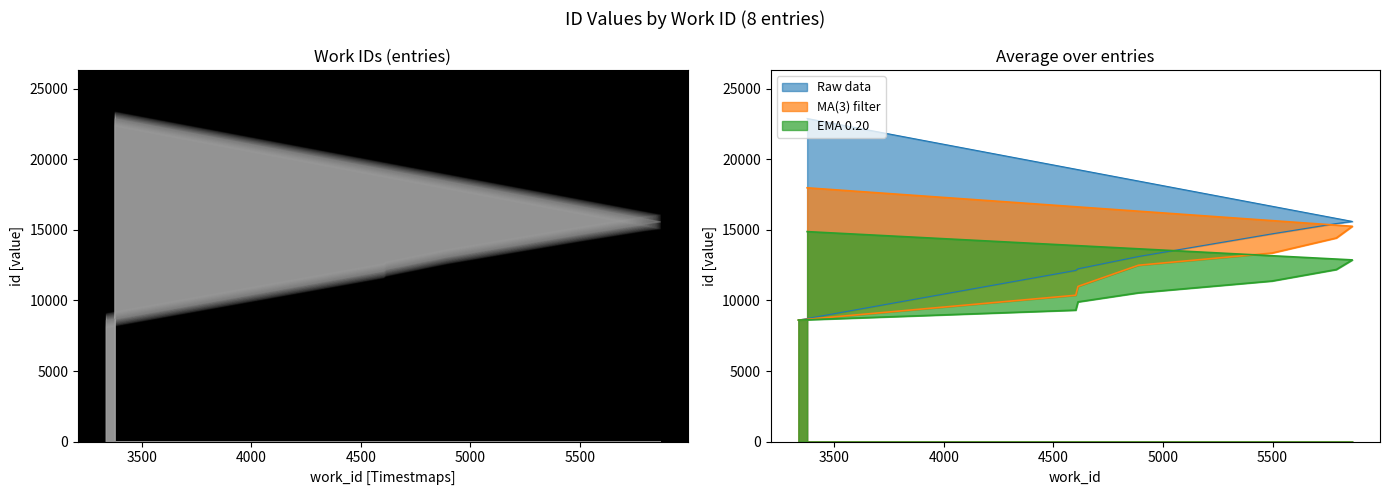

What is the value of the 6th point from the left?

15447